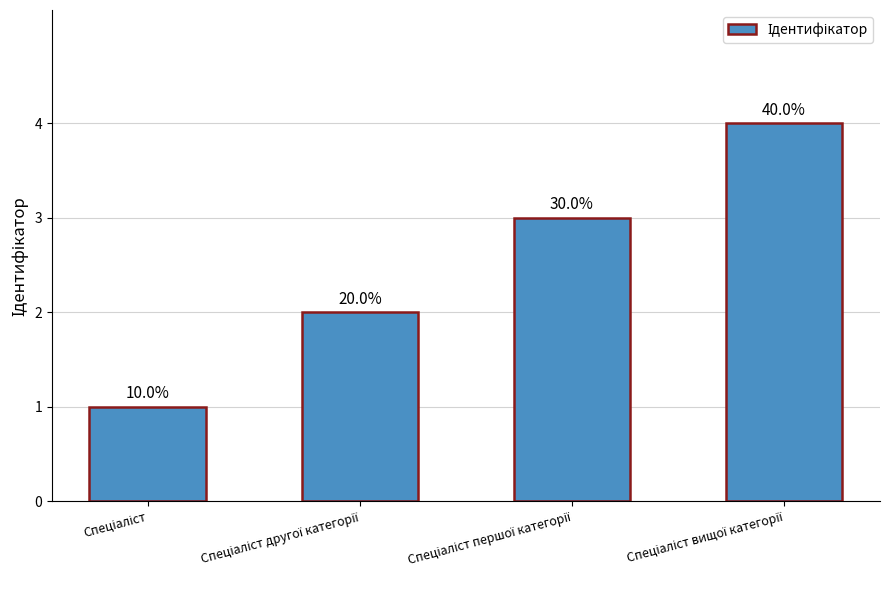

How many bars are there in total?

4